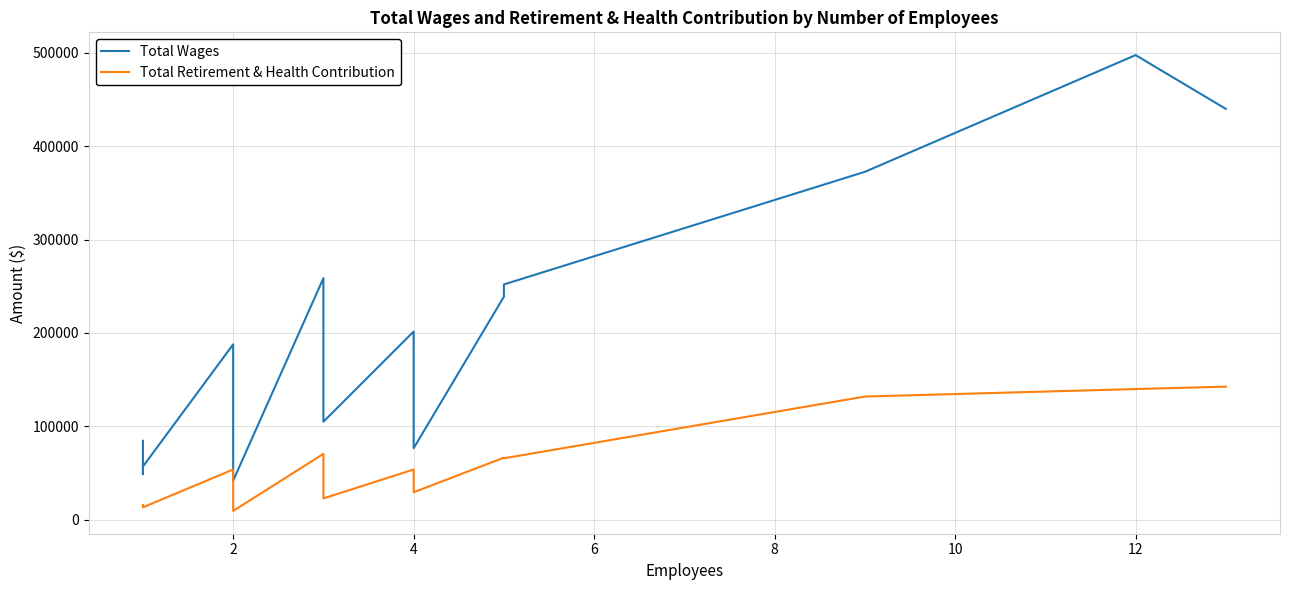

What is the minimum value shown in the chart?

9629